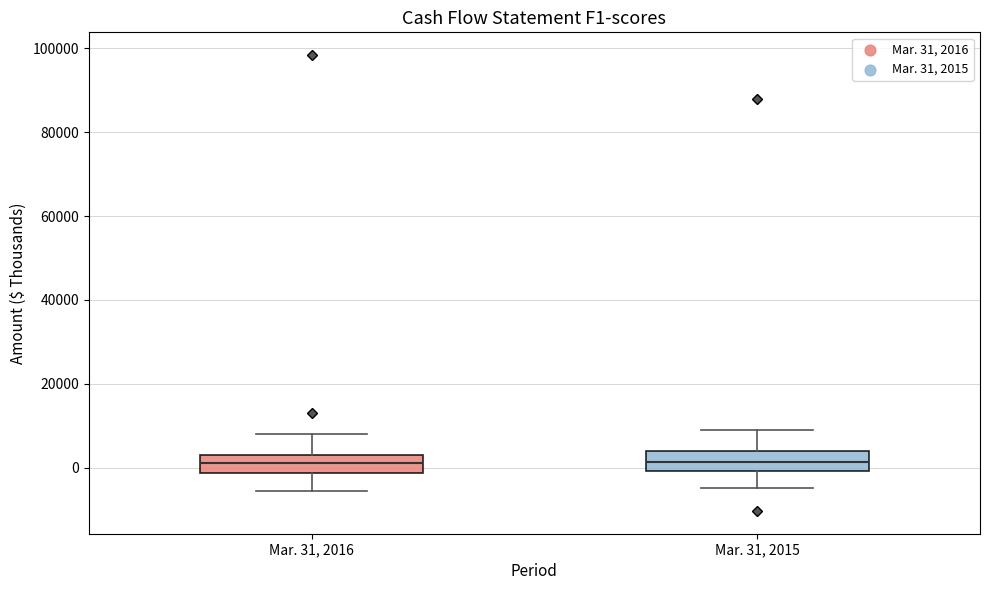

Where does the lower whisker of the box for Mar. 31, 2016 end on the y-axis? The values are not printed on the chart, so give them approximately, as read against the axis.

-6000